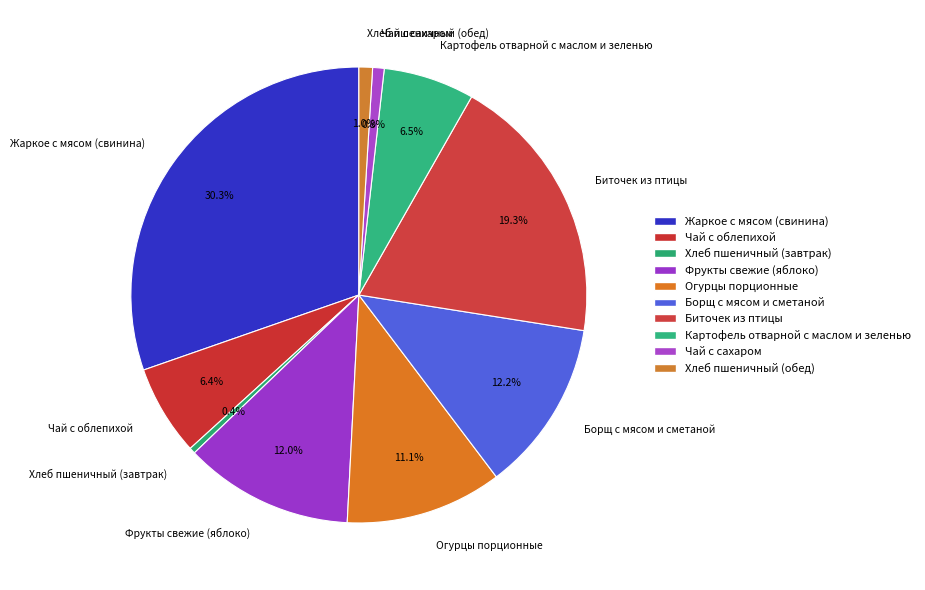

To the nearest percent, what is the average slice percentage?

10%